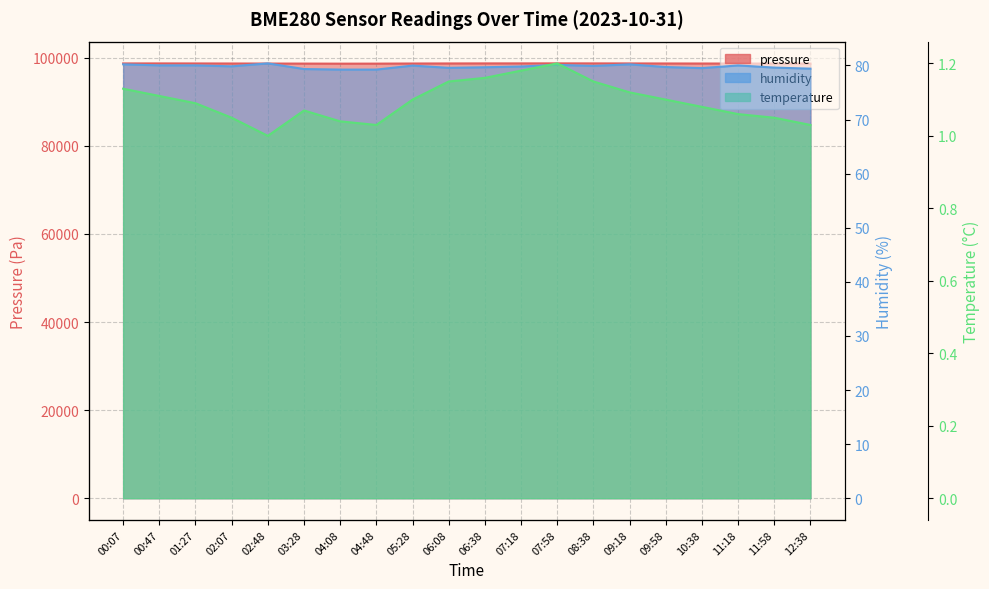

How many interior local peaks does the pressure series have?

2